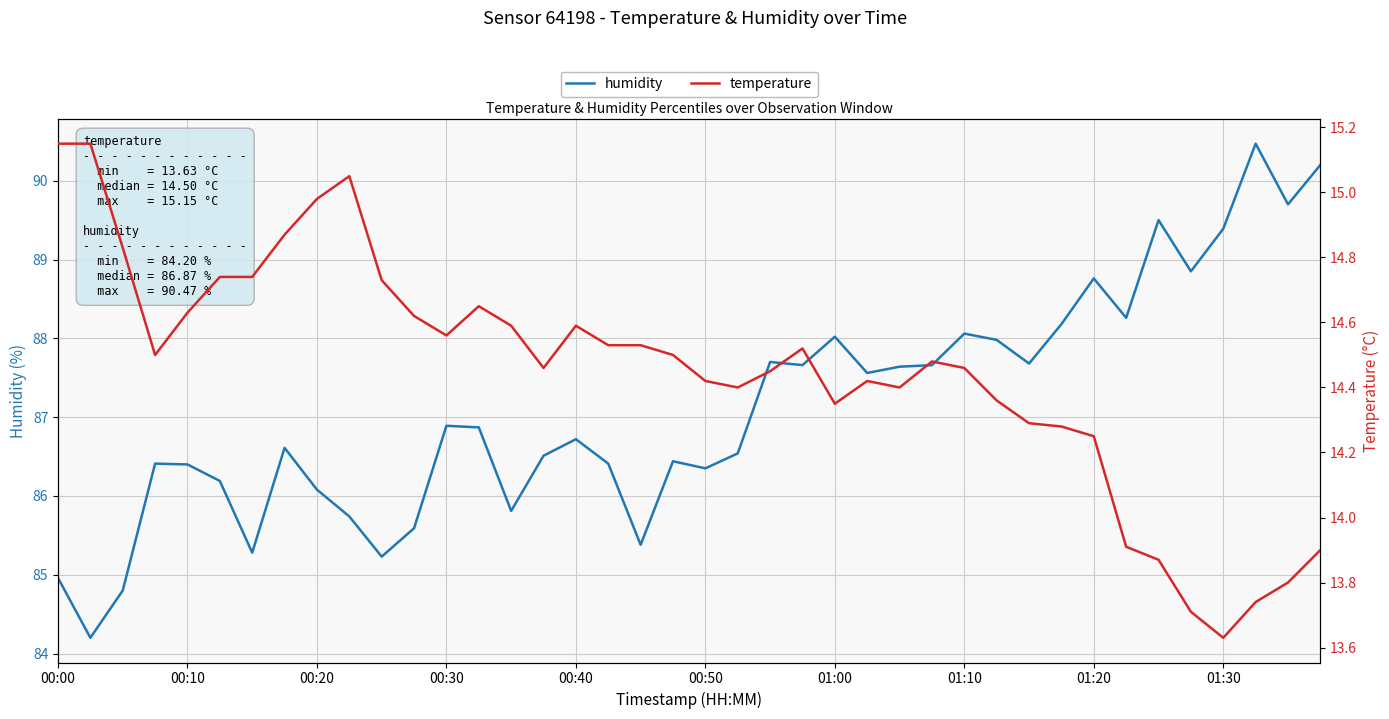

How many lines are shown in the chart?

2